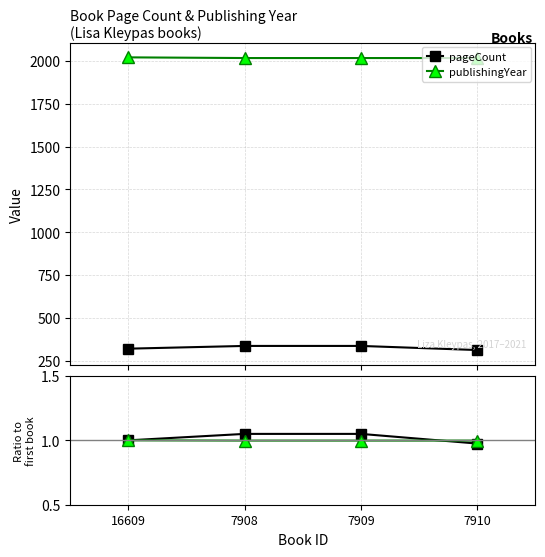

What is the sum of the publishingYear values at 16609 and 7909?

4038.0